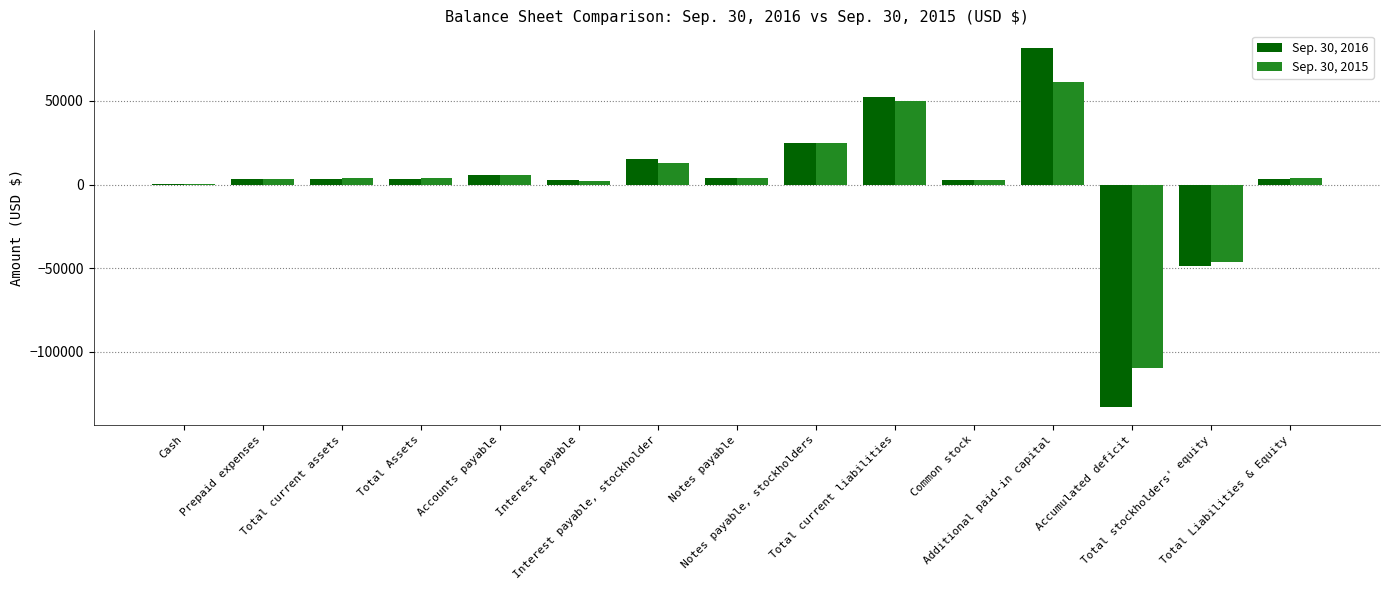

What is the greatest value displayed?

81412